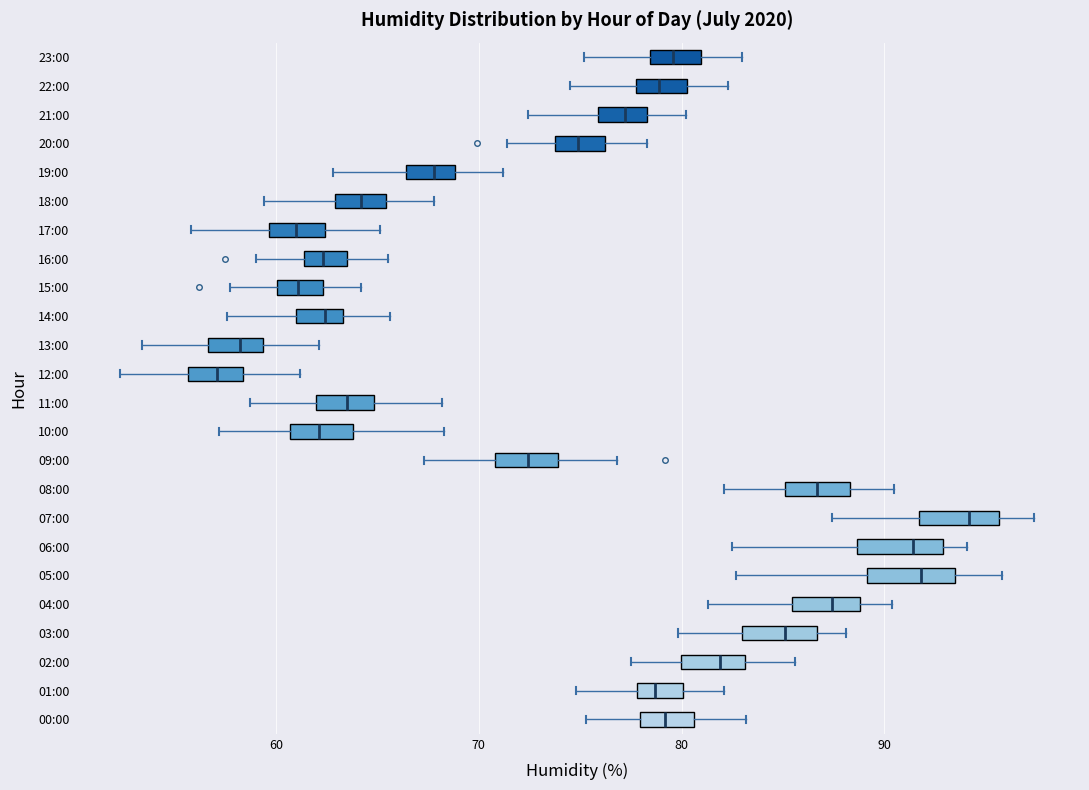

Reading bottom to top, transcribe this box plot: for each box, give where its median line is, the range the box spans, and where its two whiskers end, as read against the x-axis. The values are not printed on the chart, so give them approximately, as read against the axis.

00:00: median 79, box 78 to 81, whiskers 75 to 83
01:00: median 79, box 78 to 80, whiskers 75 to 82
02:00: median 82, box 80 to 83, whiskers 78 to 86
03:00: median 85, box 83 to 87, whiskers 80 to 88
04:00: median 87, box 85 to 89, whiskers 81 to 90
05:00: median 92, box 89 to 94, whiskers 83 to 96
06:00: median 91, box 89 to 93, whiskers 83 to 94
07:00: median 94, box 92 to 96, whiskers 87 to 97
08:00: median 87, box 85 to 88, whiskers 82 to 91
09:00: median 72, box 71 to 74, whiskers 67 to 77
10:00: median 62, box 61 to 64, whiskers 57 to 68
11:00: median 64, box 62 to 65, whiskers 59 to 68
12:00: median 57, box 56 to 58, whiskers 52 to 61
13:00: median 58, box 57 to 59, whiskers 53 to 62
14:00: median 62, box 61 to 63, whiskers 58 to 66
15:00: median 61, box 60 to 62, whiskers 58 to 64
16:00: median 62, box 61 to 64, whiskers 59 to 66
17:00: median 61, box 60 to 62, whiskers 56 to 65
18:00: median 64, box 63 to 65, whiskers 59 to 68
19:00: median 68, box 66 to 69, whiskers 63 to 71
20:00: median 75, box 74 to 76, whiskers 71 to 78
21:00: median 77, box 76 to 78, whiskers 72 to 80
22:00: median 79, box 78 to 80, whiskers 75 to 82
23:00: median 80, box 78 to 81, whiskers 75 to 83